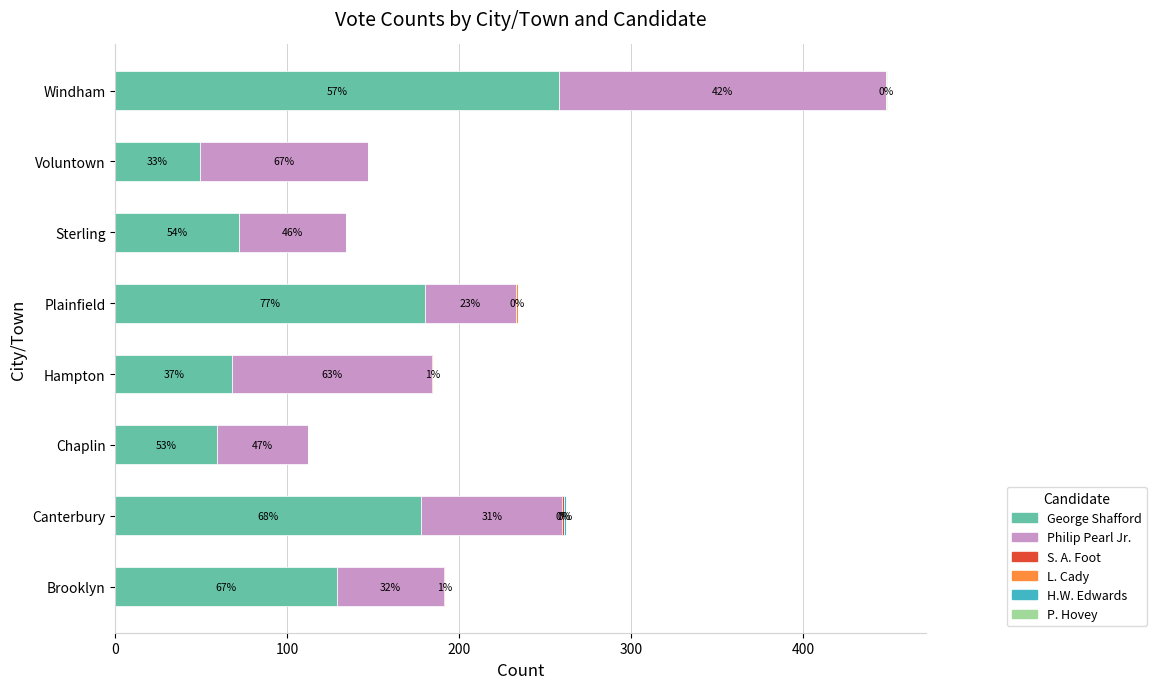

Which category has the highest value in the George Shafford series?

Windham